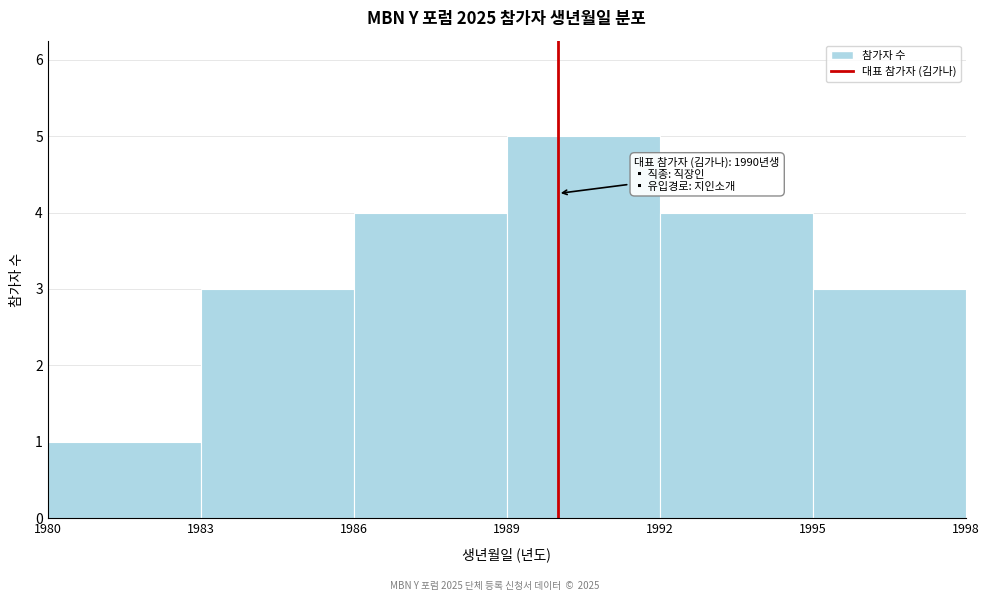

Over which range of the x-axis is the bar tallest?

1989 to 1992